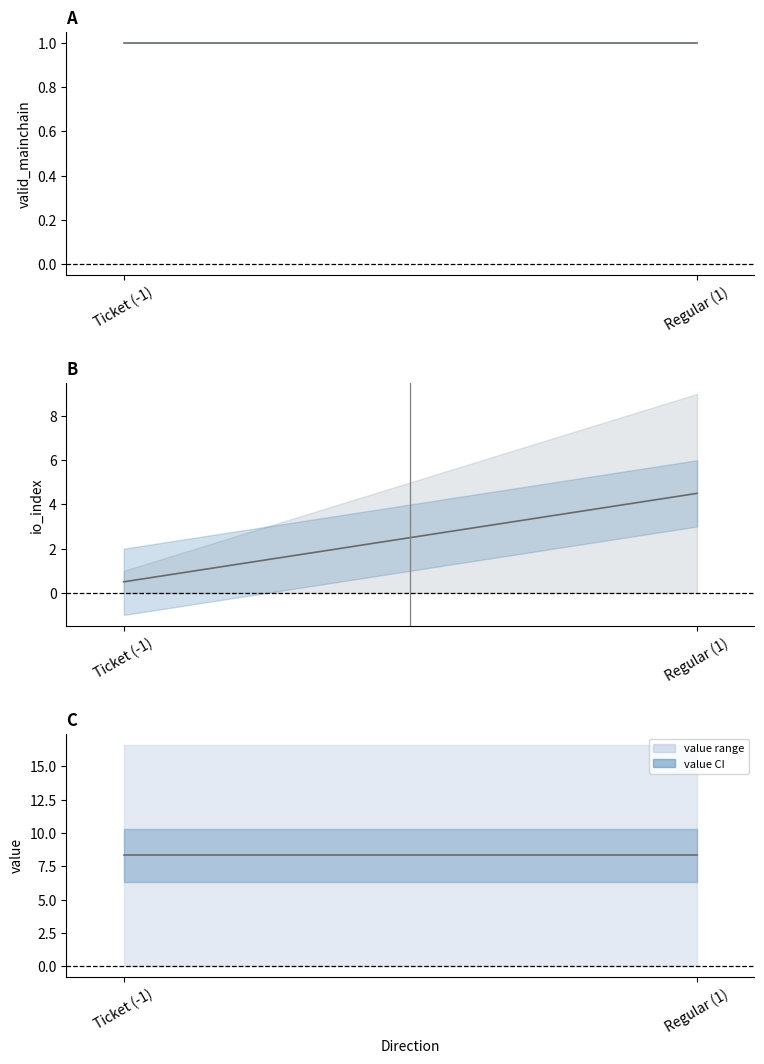

Reading left to right, extract all data points from this chart.

valid_mainchain mean: 1.0	1.0
io_index mean: 0.5	4.5
value mean: 8.3	8.3